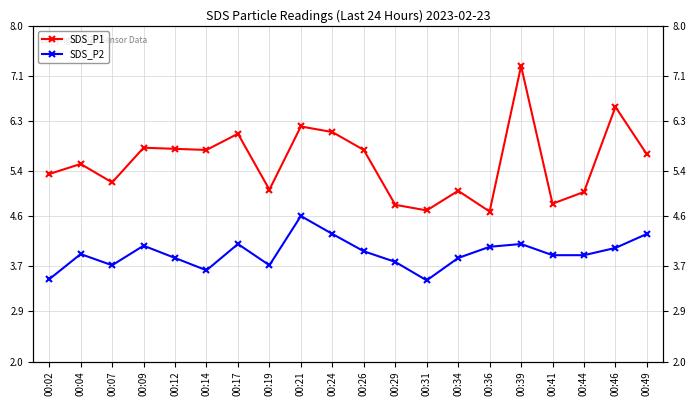

True or false: SDS_P2 and SDS_P1 intersect in this chart.

False